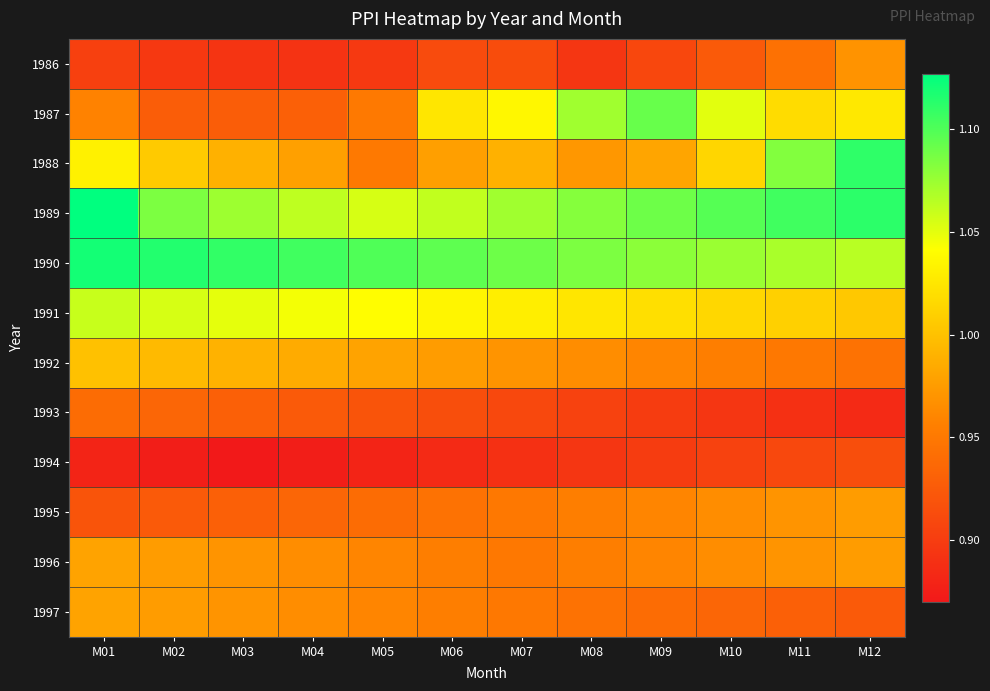

Reading left to right, extract all data points from this chart.

1986: M01=0.9	M02=0.9	M03=0.9	M04=0.9	M05=0.9	M06=0.9	M07=0.9	M08=0.9	M09=0.9	M10=0.9	M11=0.9	M12=1.0
1987: M01=1.0	M02=0.9	M03=0.9	M04=0.9	M05=1.0	M06=1.0	M07=1.0	M08=1.1	M09=1.1	M10=1.1	M11=1.0	M12=1.0
1988: M01=1.0	M02=1.0	M03=1.0	M04=1.0	M05=1.0	M06=1.0	M07=1.0	M08=1.0	M09=1.0	M10=1.0	M11=1.1	M12=1.1
1989: M01=1.1	M02=1.1	M03=1.1	M04=1.1	M05=1.1	M06=1.1	M07=1.1	M08=1.1	M09=1.1	M10=1.1	M11=1.1	M12=1.1
1990: M01=1.1	M02=1.1	M03=1.1	M04=1.1	M05=1.1	M06=1.1	M07=1.1	M08=1.1	M09=1.1	M10=1.1	M11=1.1	M12=1.1
1991: M01=1.1	M02=1.1	M03=1.1	M04=1.0	M05=1.0	M06=1.0	M07=1.0	M08=1.0	M09=1.0	M10=1.0	M11=1.0	M12=1.0
1992: M01=1.0	M02=1.0	M03=1.0	M04=1.0	M05=1.0	M06=1.0	M07=1.0	M08=1.0	M09=1.0	M10=1.0	M11=0.9	M12=0.9
1993: M01=0.9	M02=0.9	M03=0.9	M04=0.9	M05=0.9	M06=0.9	M07=0.9	M08=0.9	M09=0.9	M10=0.9	M11=0.9	M12=0.9
1994: M01=0.9	M02=0.9	M03=0.9	M04=0.9	M05=0.9	M06=0.9	M07=0.9	M08=0.9	M09=0.9	M10=0.9	M11=0.9	M12=0.9
1995: M01=0.9	M02=0.9	M03=0.9	M04=0.9	M05=0.9	M06=0.9	M07=0.9	M08=1.0	M09=1.0	M10=1.0	M11=1.0	M12=1.0
1996: M01=1.0	M02=1.0	M03=1.0	M04=1.0	M05=1.0	M06=1.0	M07=0.9	M08=1.0	M09=1.0	M10=1.0	M11=1.0	M12=1.0
1997: M01=1.0	M02=1.0	M03=1.0	M04=1.0	M05=1.0	M06=1.0	M07=0.9	M08=0.9	M09=0.9	M10=0.9	M11=0.9	M12=0.9